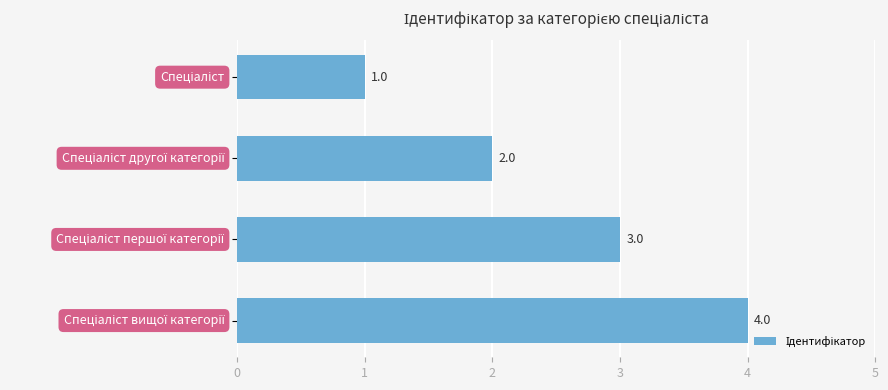

How many bars are there in total?

4